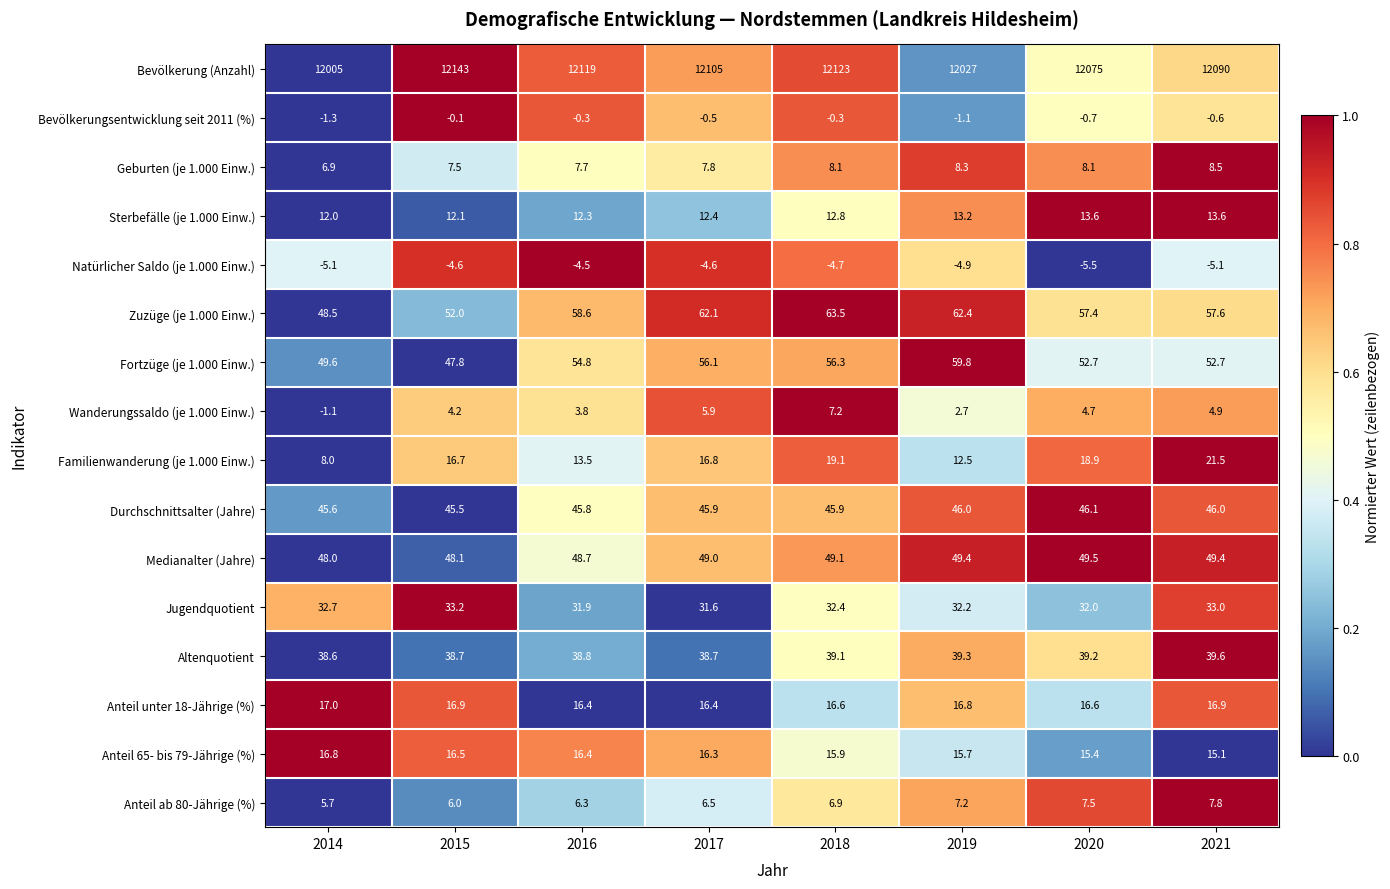

Count the number of data series in this chart.

16